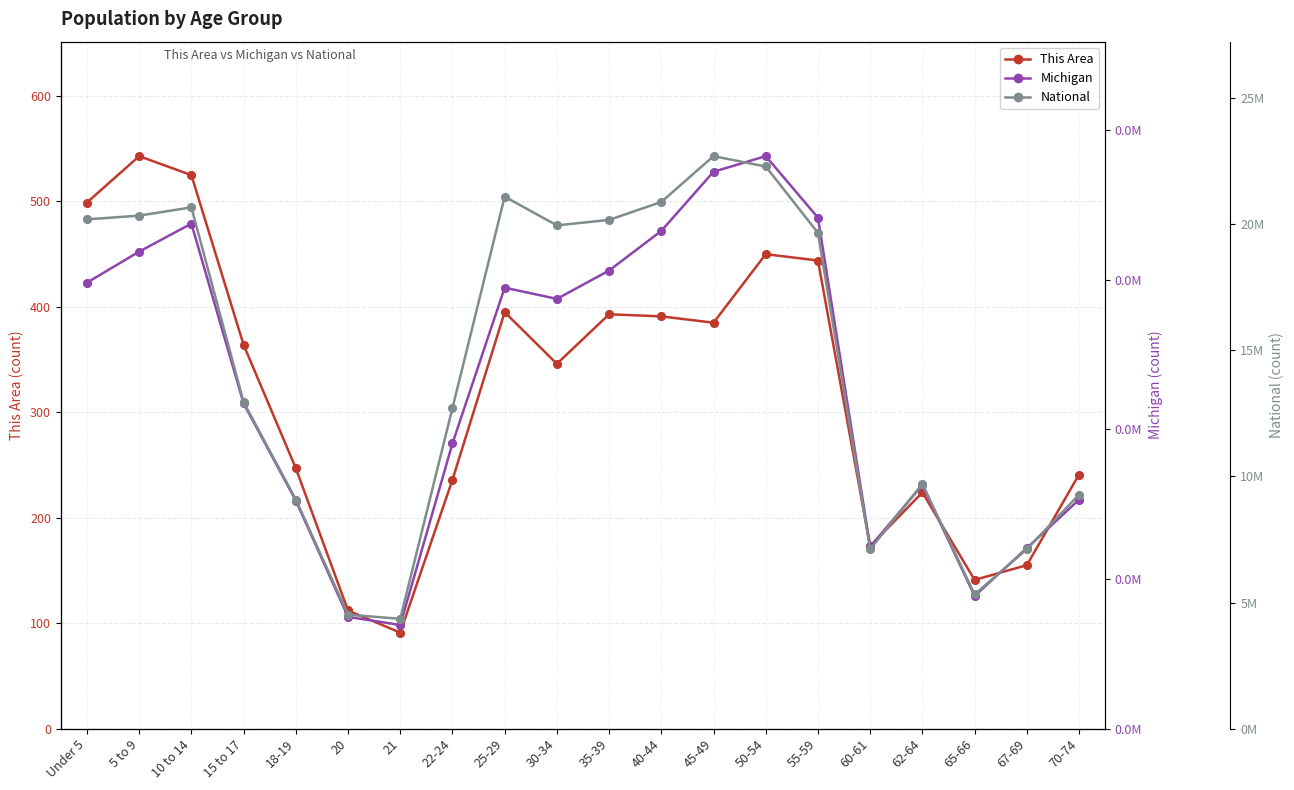

What are all the series names shown in the legend?

This Area, Michigan, National